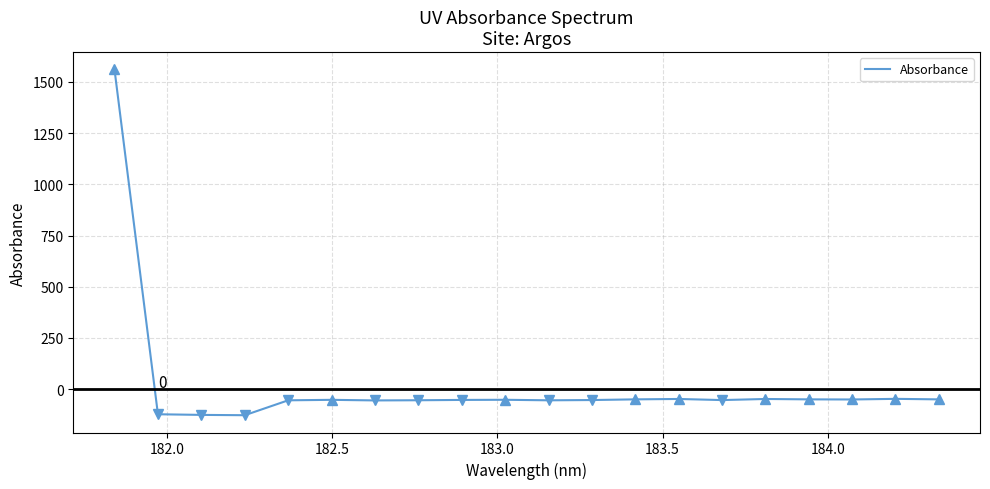

What is the smallest value displayed?

-127.1